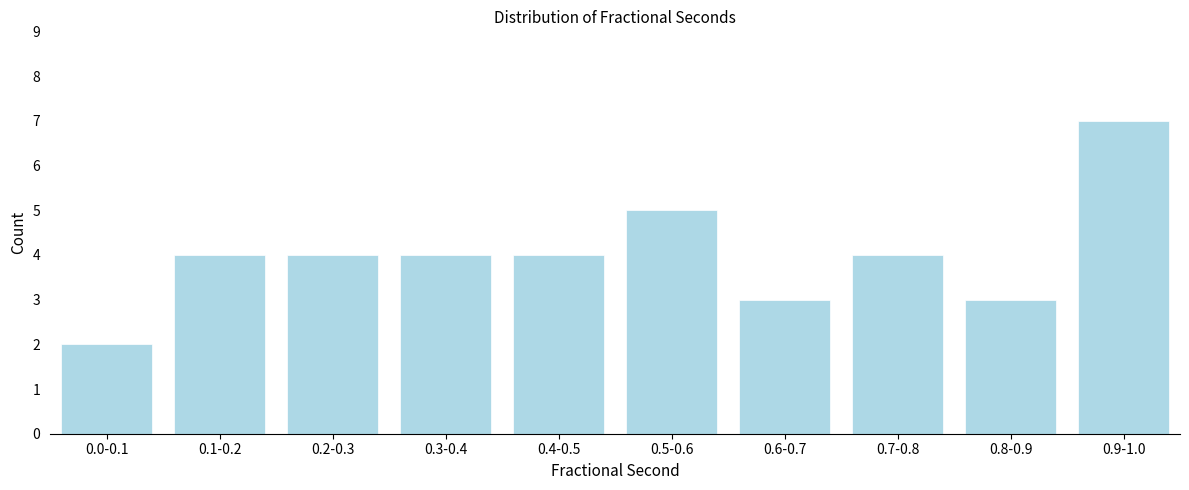

Reading left to right, extract all data points from this chart.

2	4	4	4	4	5	3	4	3	7